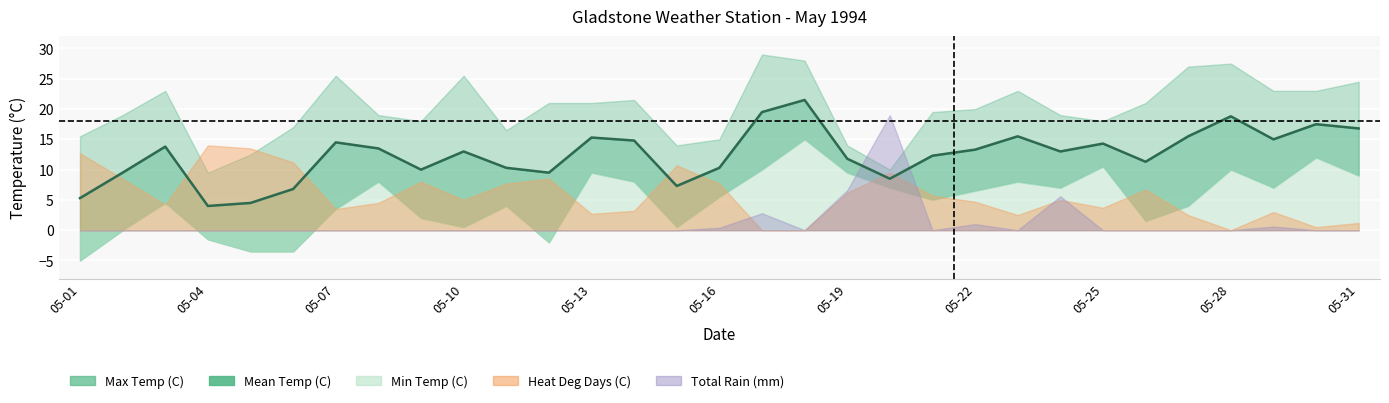

Count the number of categories in the chart.

31